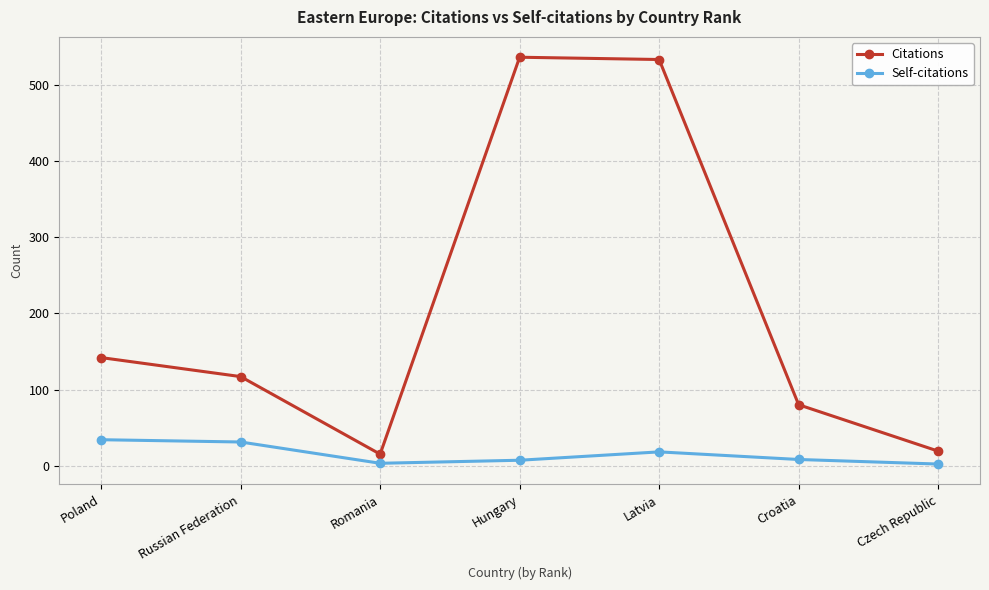

What is the highest value of the Self-citations series?

34